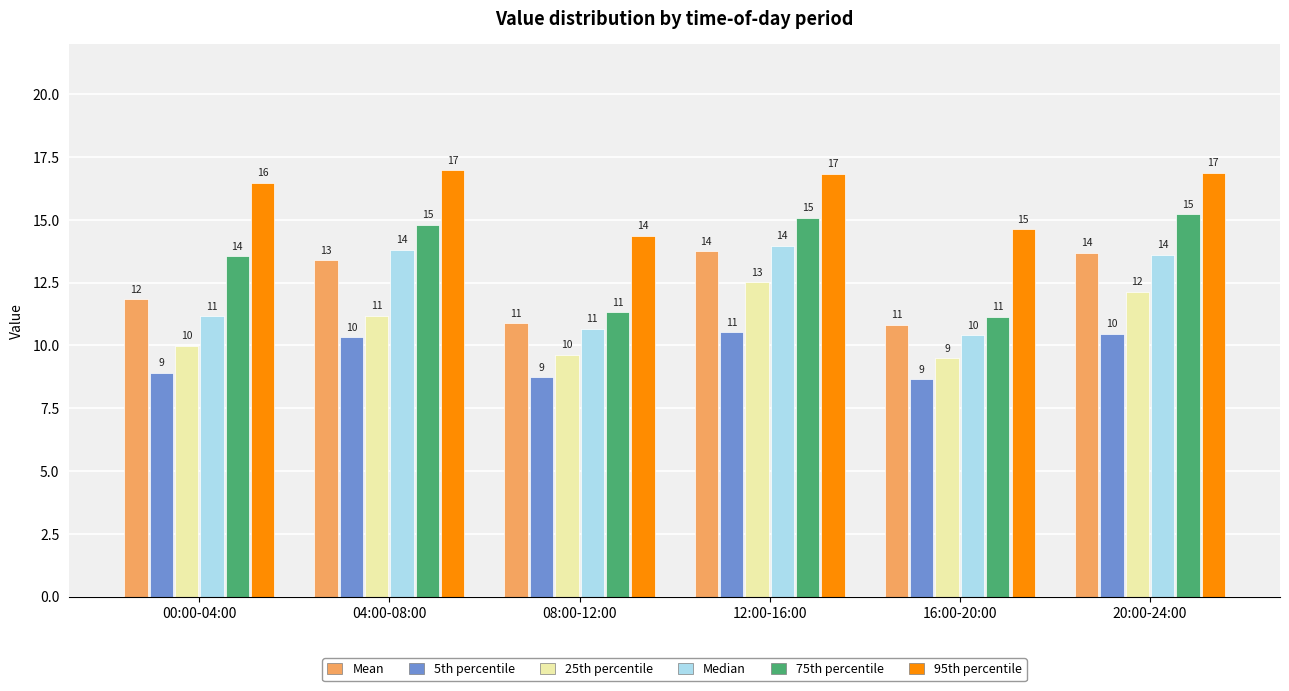

At which label does 25th percentile reach its peak?

12:00-16:00